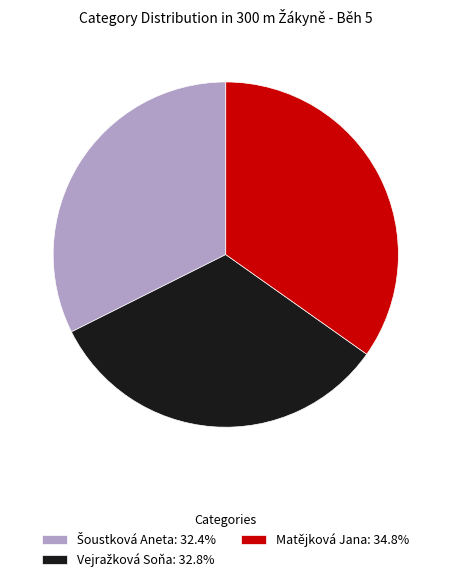

Is there any slice that represents more than half of the pie?

No